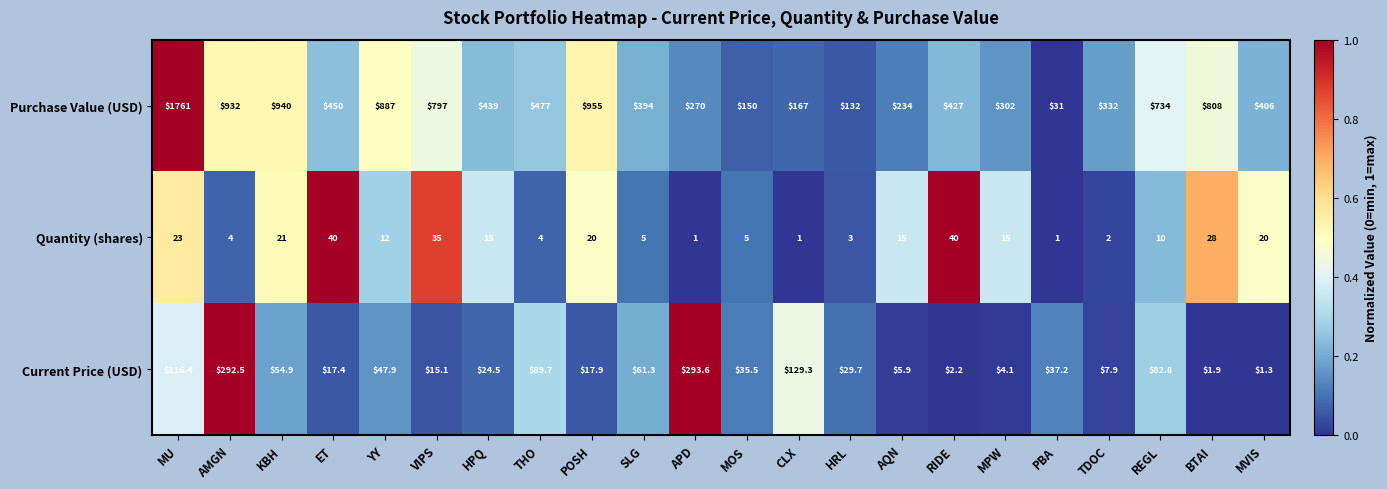

At which category is the sum across all series the highest?

MU